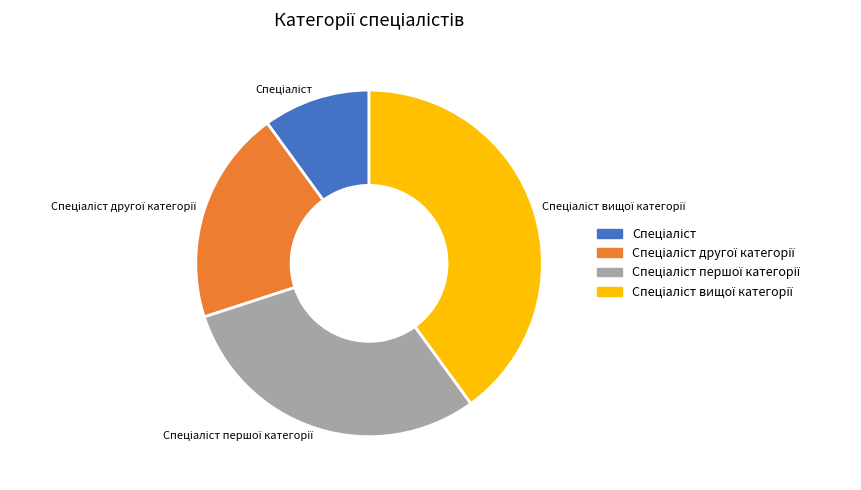

Count the number of slices in the pie.

4